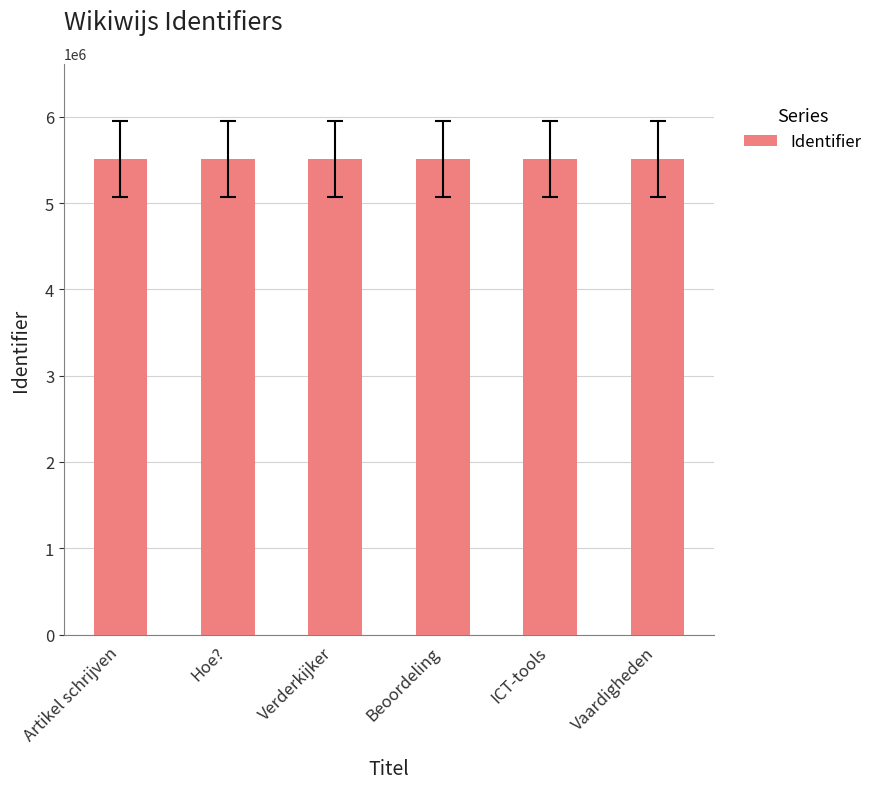

What is the minimum value shown in the chart?

5513827